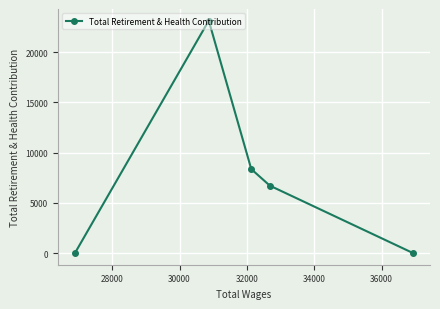

Does the chart have visible grid lines?

Yes